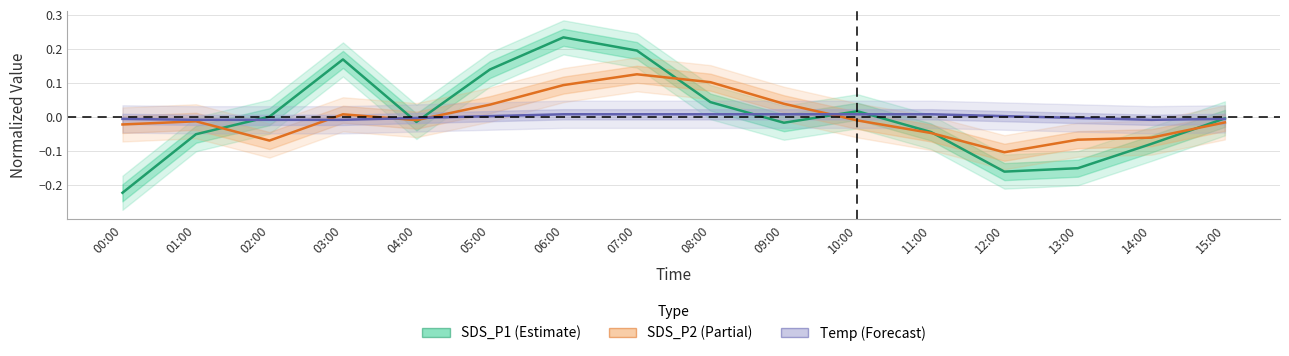

The SDS_P2 (Partial) series shows 0.0 at 03:00. True or false?

True